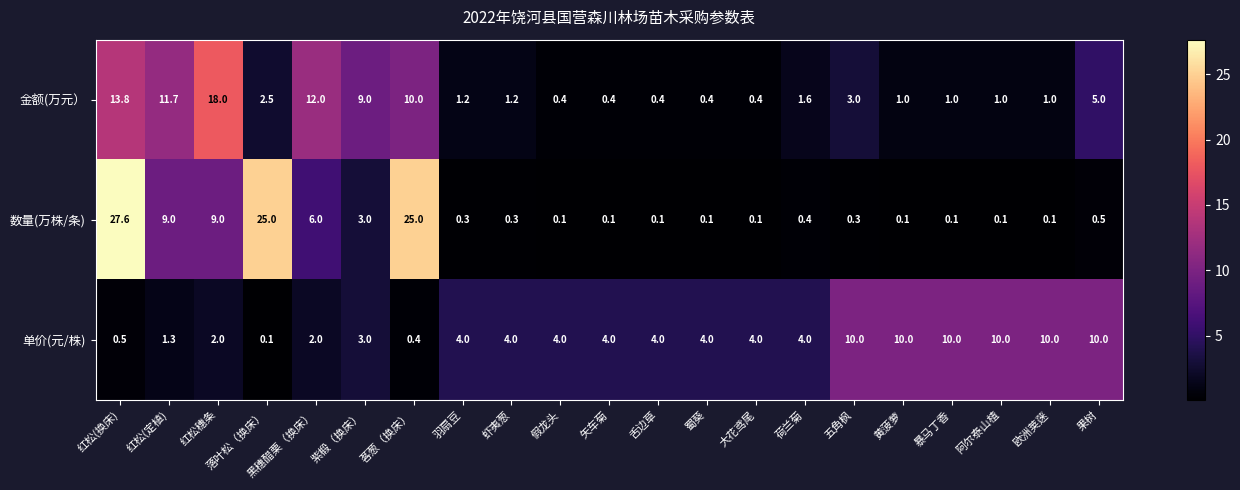

Where does the 金额(万元） series first go above 1?

红松(换床)